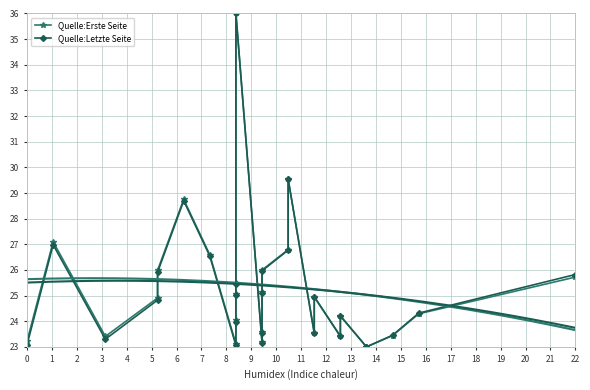

Is it true that Quelle:Erste Seite equals 33.4 at 23?

False